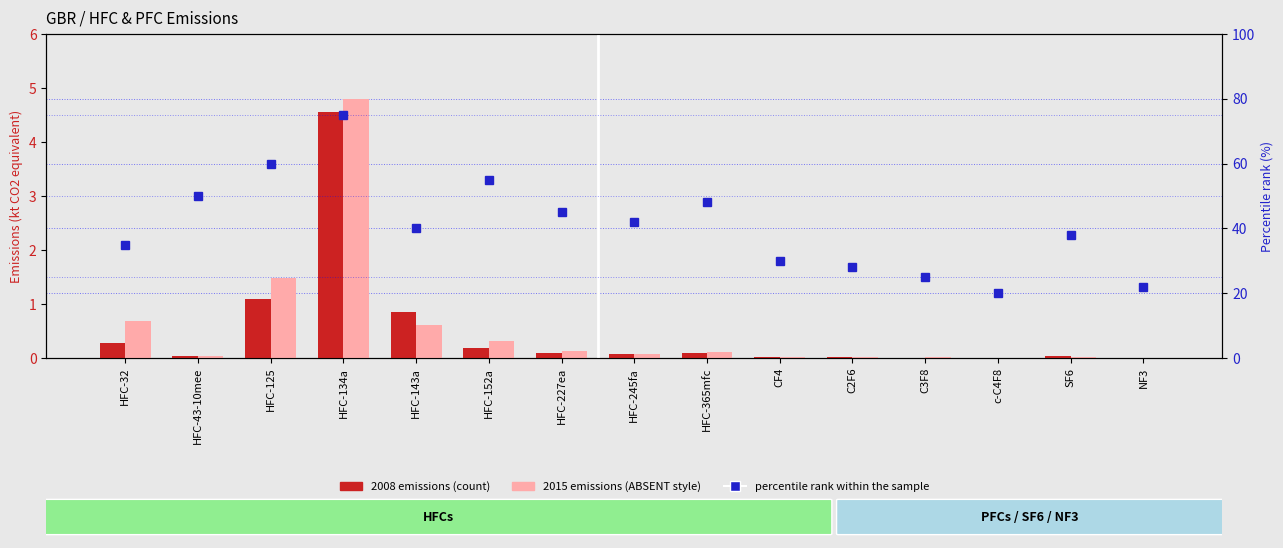

Reading left to right, extract all data points from this chart.

2008 emissions (kt CO2 eq): 0.3	0.0	1.1	4.6	0.9	0.2	0.1	0.1	0.1	0.0	0.0	0.0	0.0	0.0	0.0
2015 emissions (kt CO2 eq): 0.7	0.0	1.5	4.8	0.6	0.3	0.1	0.1	0.1	0.0	0.0	0.0	0.0	0.0	0.0
percentile rank within the sample: 35.0	50.0	60.0	75.0	40.0	55.0	45.0	42.0	48.0	30.0	28.0	25.0	20.0	38.0	22.0